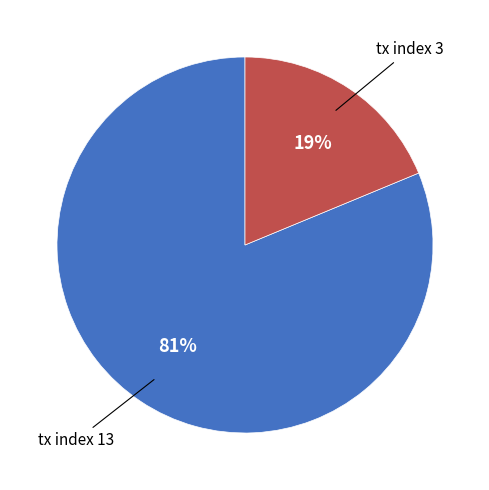

Rank the categories by value from lowest to highest.

tx index 3, tx index 13